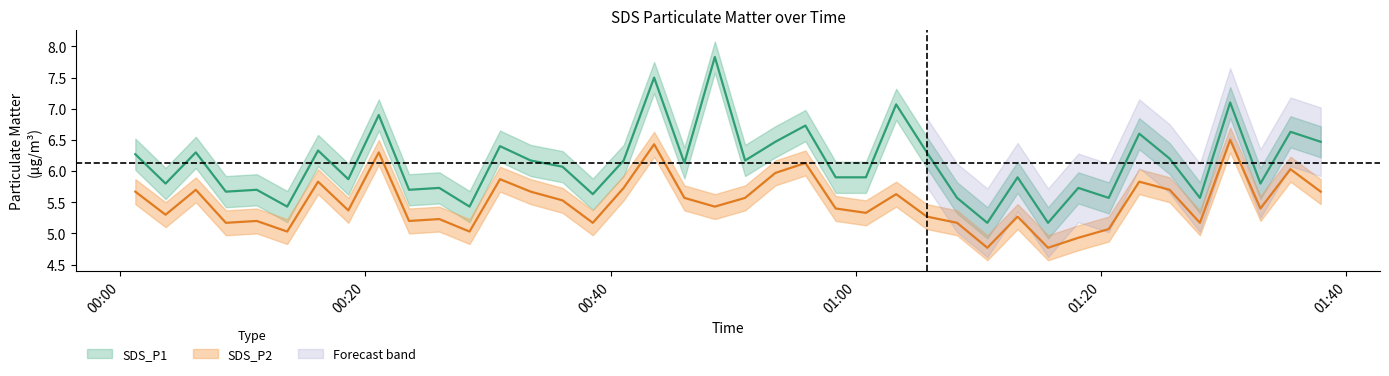

Which series has the widest spread of values?

SDS_P1